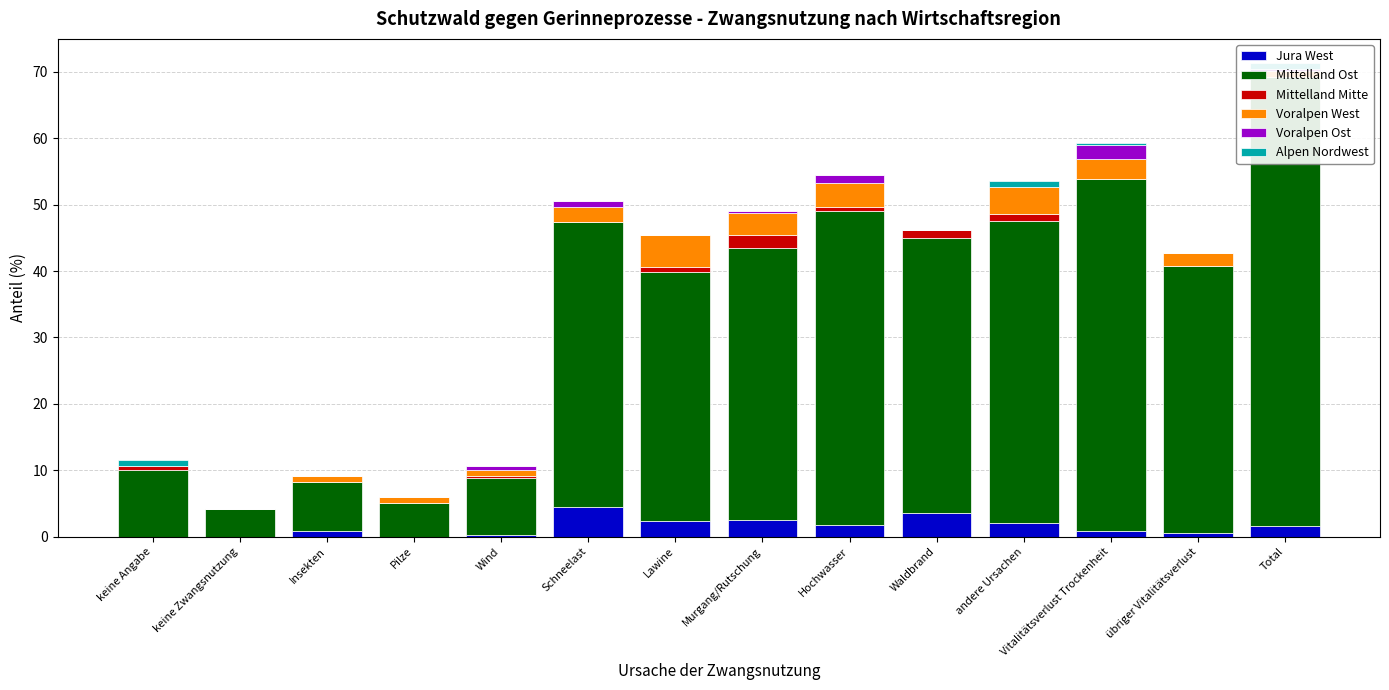

Reading right to left, transcribe all the data shown in this chart.

Jura West: Total=1.6	übriger Vitalitätsverlust=0.5	Vitalitätsverlust Trockenheit=0.9	andere Ursachen=2.1	Waldbrand=3.6	Hochwasser=1.7	Murgang/Rutschung=2.5	Lawine=2.4	Schneelast=4.4	Wind=0.3	Pilze=0.0	Insekten=0.8	keine Zwangsnutzung=0.0	keine Angabe=0.0
Mittelland Ost: Total=67.6	übriger Vitalitätsverlust=40.3	Vitalitätsverlust Trockenheit=53.0	andere Ursachen=45.5	Waldbrand=41.4	Hochwasser=47.4	Murgang/Rutschung=41.0	Lawine=37.4	Schneelast=43.0	Wind=8.5	Pilze=5.0	Insekten=7.5	keine Zwangsnutzung=4.1	keine Angabe=10.1
Mittelland Mitte: Total=0.0	übriger Vitalitätsverlust=0.0	Vitalitätsverlust Trockenheit=0.0	andere Ursachen=1.0	Waldbrand=1.2	Hochwasser=0.6	Murgang/Rutschung=1.9	Lawine=0.8	Schneelast=0.0	Wind=0.3	Pilze=0.0	Insekten=0.0	keine Zwangsnutzung=0.0	keine Angabe=0.5
Voralpen West: Total=0.9	übriger Vitalitätsverlust=1.9	Vitalitätsverlust Trockenheit=3.0	andere Ursachen=4.0	Waldbrand=0.0	Hochwasser=3.5	Murgang/Rutschung=3.3	Lawine=4.9	Schneelast=2.3	Wind=0.9	Pilze=0.9	Insekten=0.8	keine Zwangsnutzung=0.0	keine Angabe=0.0
Voralpen Ost: Total=0.4	übriger Vitalitätsverlust=0.0	Vitalitätsverlust Trockenheit=2.1	andere Ursachen=0.0	Waldbrand=0.0	Hochwasser=1.2	Murgang/Rutschung=0.4	Lawine=0.0	Schneelast=0.8	Wind=0.6	Pilze=0.0	Insekten=0.0	keine Zwangsnutzung=0.0	keine Angabe=0.0
Alpen Nordwest: Total=0.9	übriger Vitalitätsverlust=0.0	Vitalitätsverlust Trockenheit=0.3	andere Ursachen=1.0	Waldbrand=0.0	Hochwasser=0.0	Murgang/Rutschung=0.0	Lawine=0.0	Schneelast=0.0	Wind=0.0	Pilze=0.0	Insekten=0.0	keine Zwangsnutzung=0.0	keine Angabe=0.9